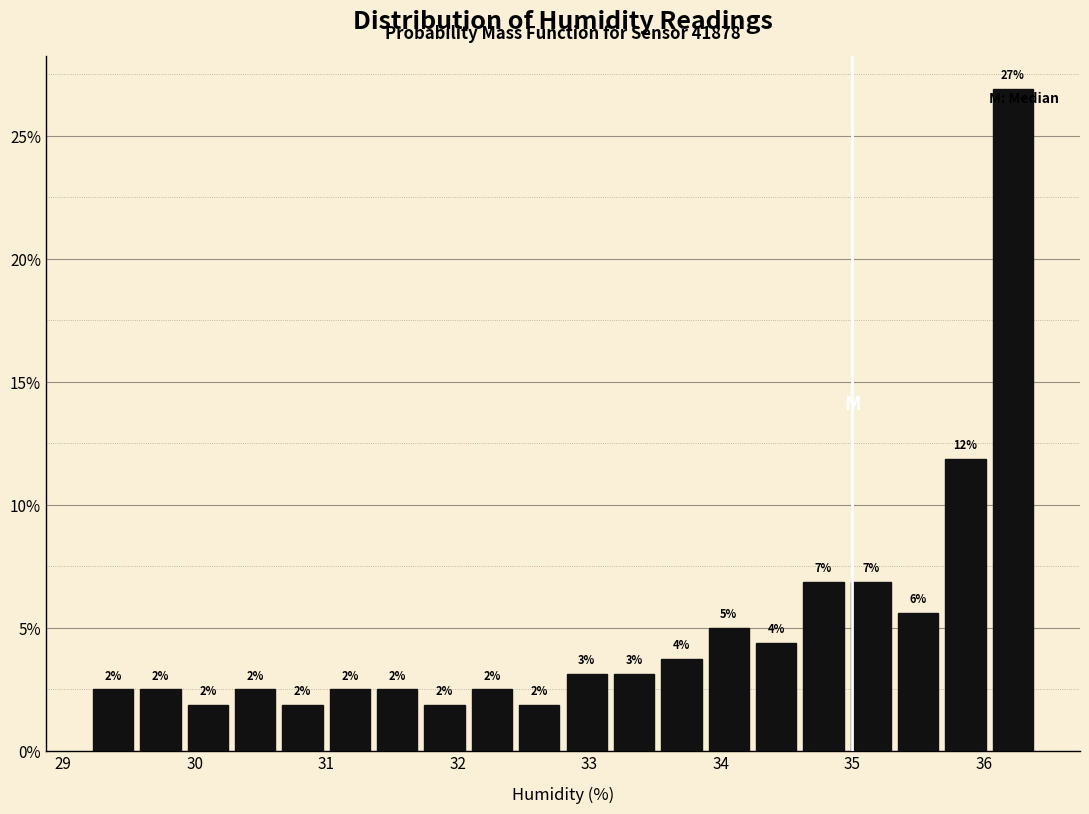

Read against the x-axis, roughly where is the centre of the tallest bar?

36.2